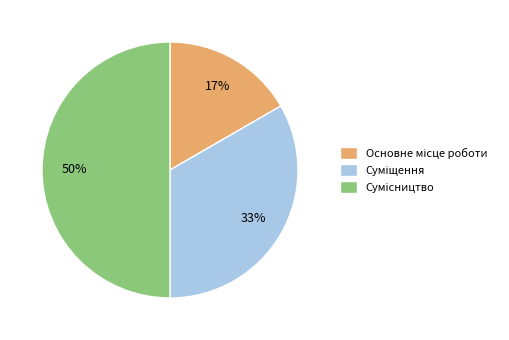

To the nearest percent, what is the average slice percentage?

33%